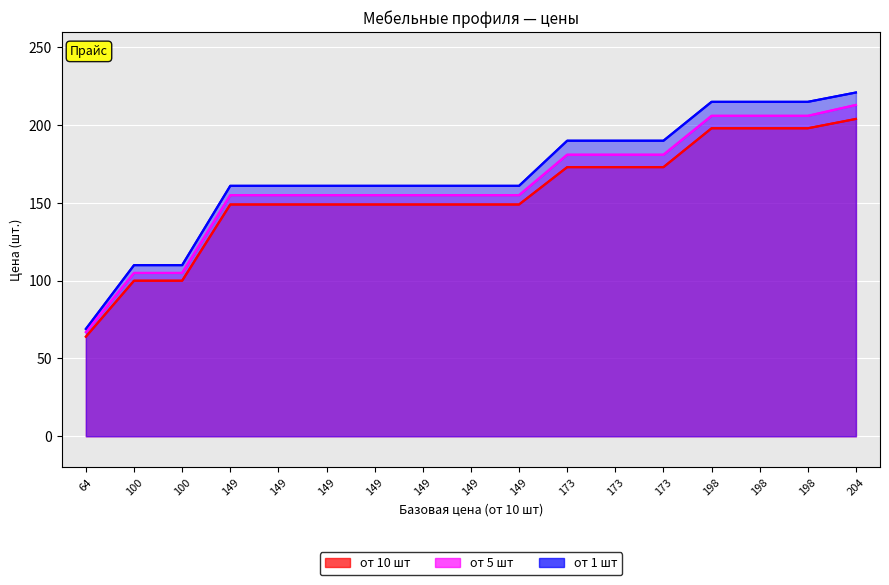

Where is от 5 шт nearest to the value 140?

149